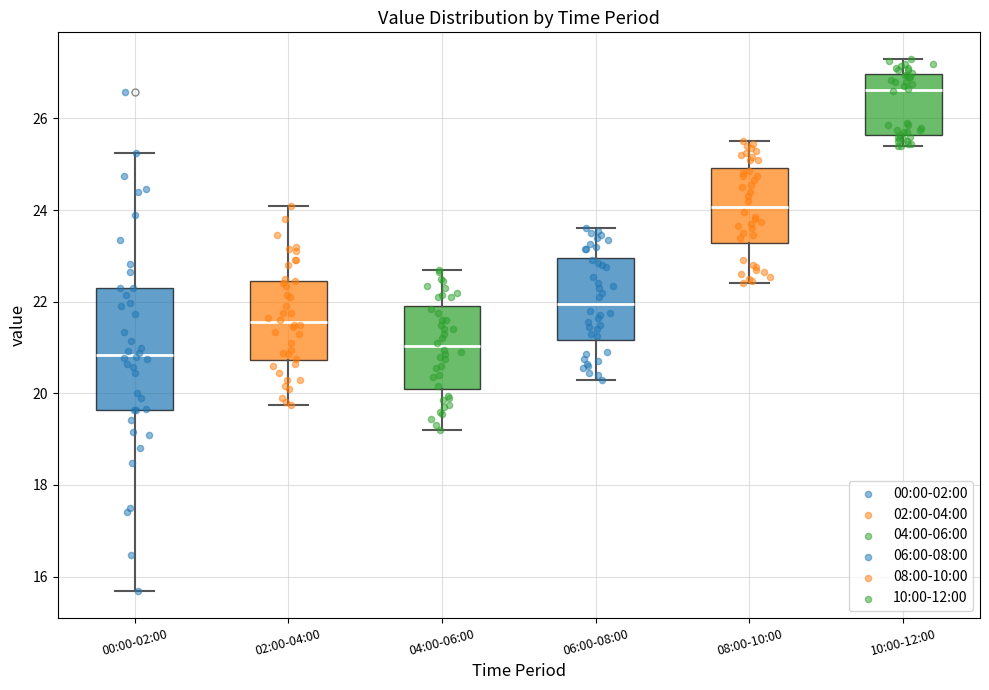

Reading left to right, transcribe this box plot: for each box, give where its median line is, the range the box spans, and where its two whiskers end, as read against the y-axis. The values are not printed on the chart, so give them approximately, as read against the axis.

00:00-02:00: median 20.8, box 19.6 to 22.4, whiskers 15.6 to 25.2
02:00-04:00: median 21.6, box 20.8 to 22.4, whiskers 19.8 to 24.2
04:00-06:00: median 21.0, box 20.2 to 22.0, whiskers 19.2 to 22.8
06:00-08:00: median 22.0, box 21.2 to 23.0, whiskers 20.4 to 23.6
08:00-10:00: median 24.0, box 23.2 to 25.0, whiskers 22.4 to 25.6
10:00-12:00: median 26.6, box 25.6 to 27.0, whiskers 25.4 to 27.4